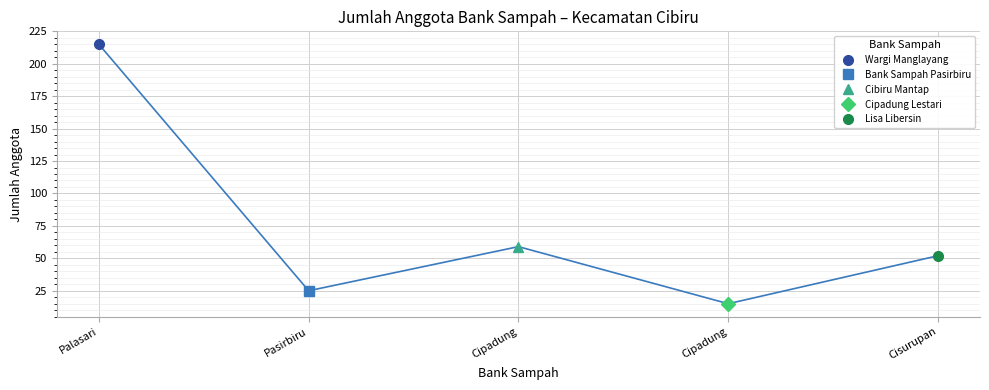

Approximately how many times larger is the value at Pasirbiru compared to Palasari?

0.1